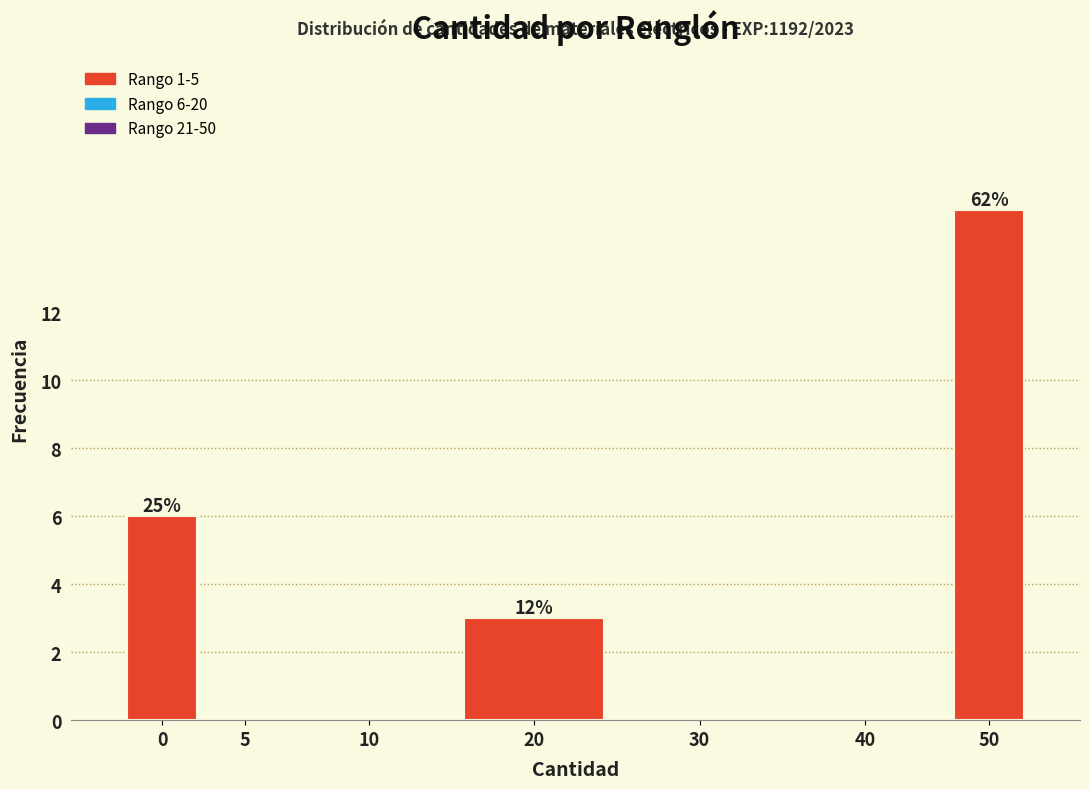

Reading right to left, transcribe all the data shown in this chart.

50=15	40=0	30=0	20=3	10=0	5=0	0=6